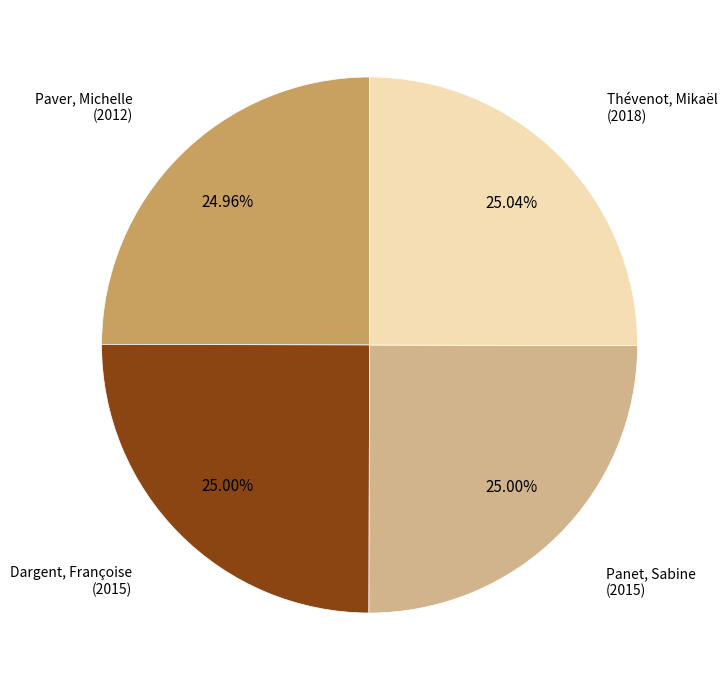

How many segments does this pie chart have?

4